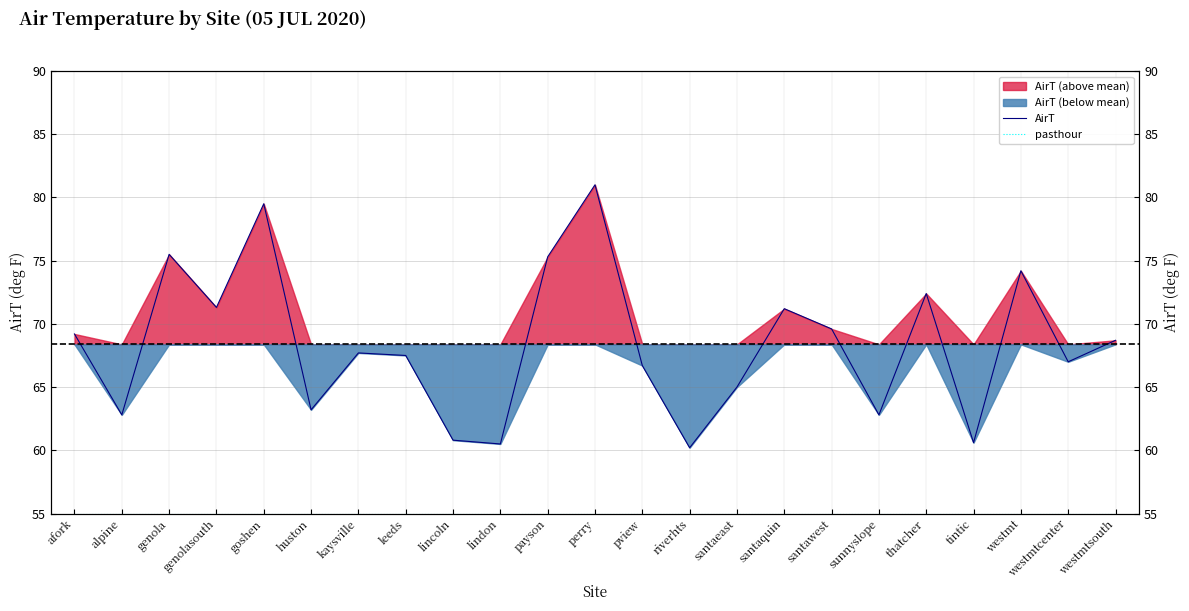

What is the average value of the pasthour series?

55.0